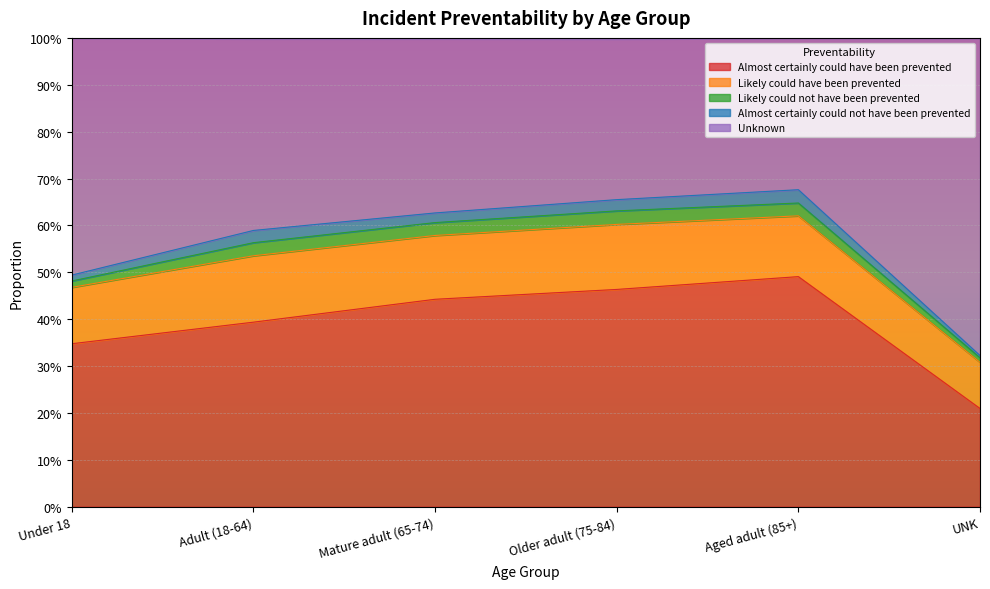

True or false: Unknown and Likely could have been prevented intersect in this chart.

False